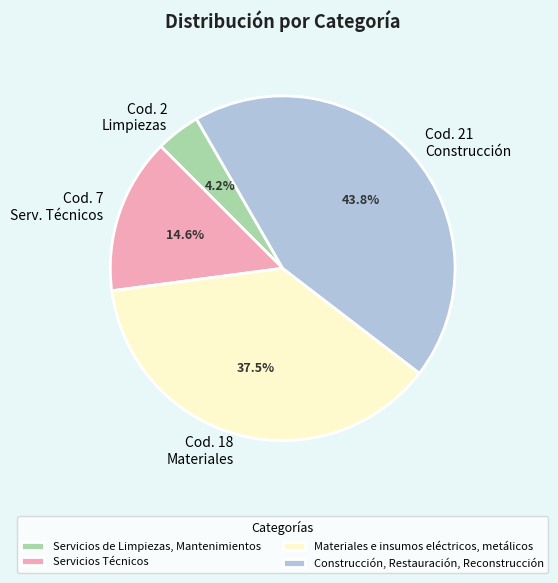

Do Servicios de Limpiezas, Mantenimientos and Construcción, Restauración, Reconstrucción together represent more than half of the pie?

No